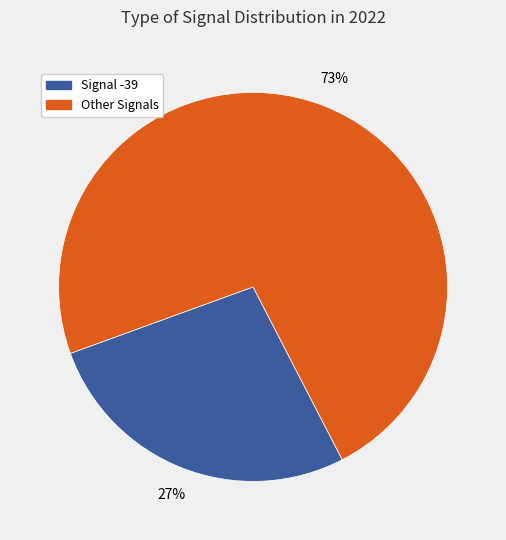

Does Signal -39 account for over 50% of the chart?

No